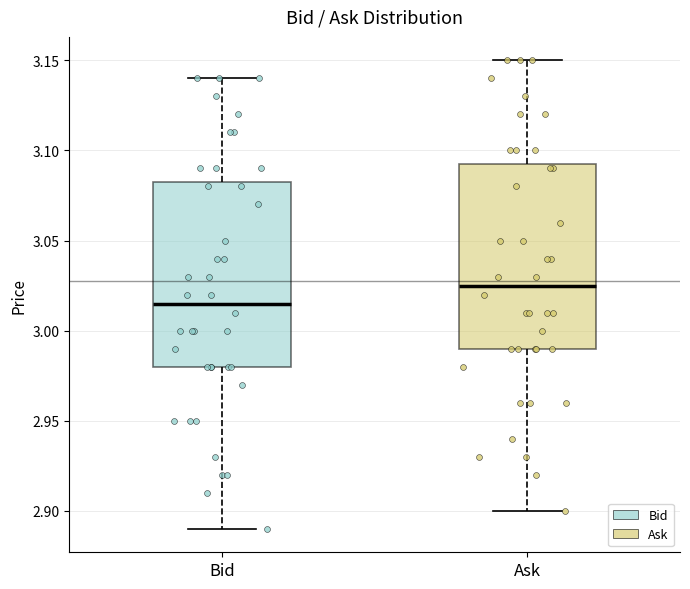

Reading left to right, transcribe this box plot: for each box, give where its median line is, the range the box spans, and where its two whiskers end, as read against the y-axis. The values are not printed on the chart, so give them approximately, as read against the axis.

Bid: median 3.015, box 2.980 to 3.085, whiskers 2.890 to 3.140
Ask: median 3.025, box 2.990 to 3.095, whiskers 2.900 to 3.150